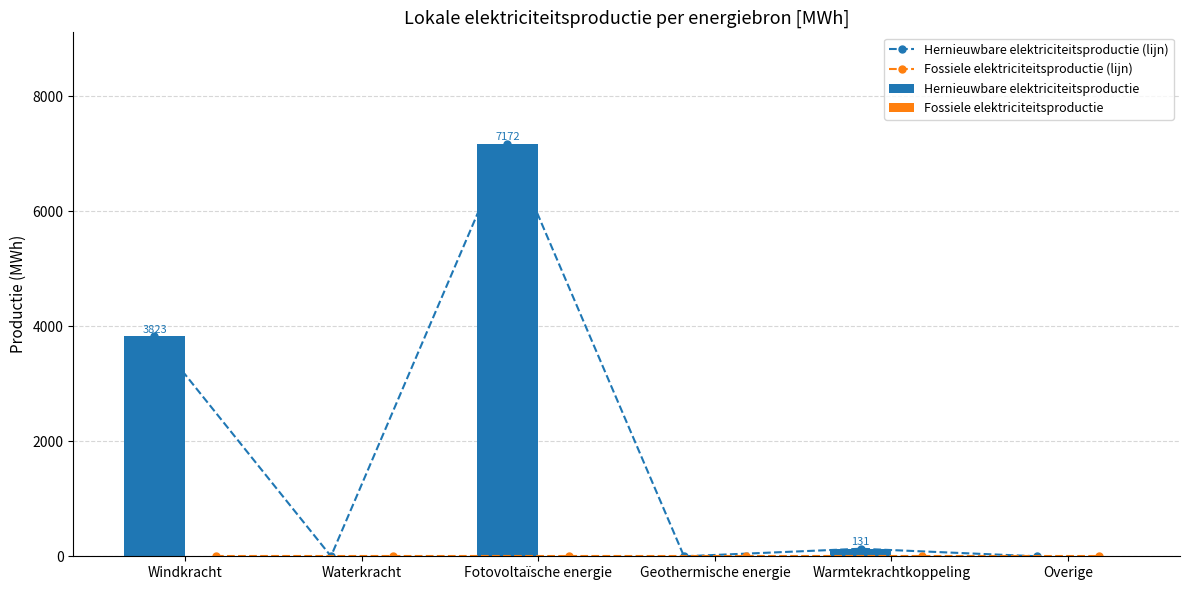

Where does the Hernieuwbare elektriciteitsproductie (lijn) series first go above 130?

Windkracht